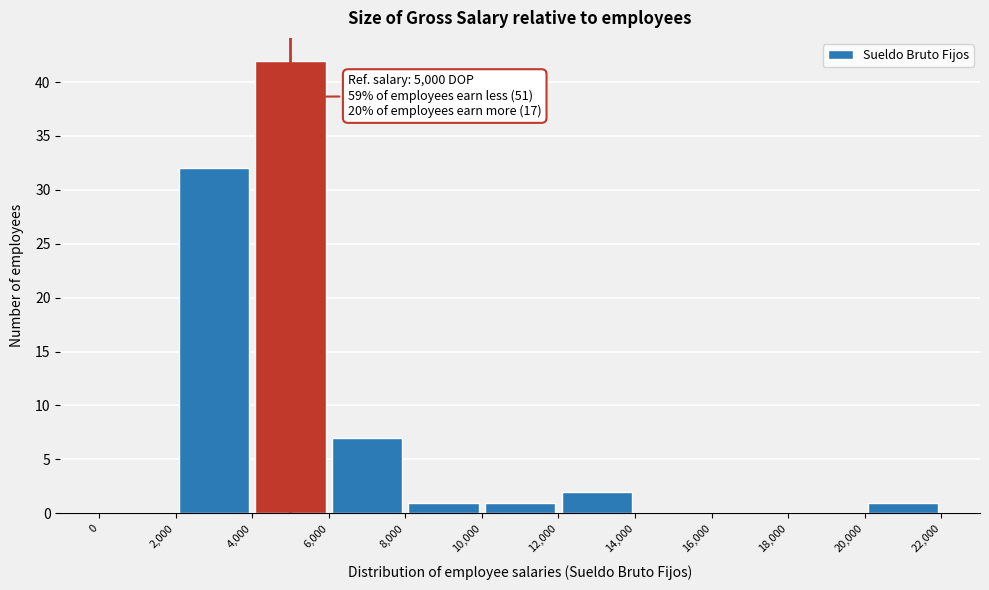

Which range on the x-axis has the tallest bar?

4,000 to 6,000